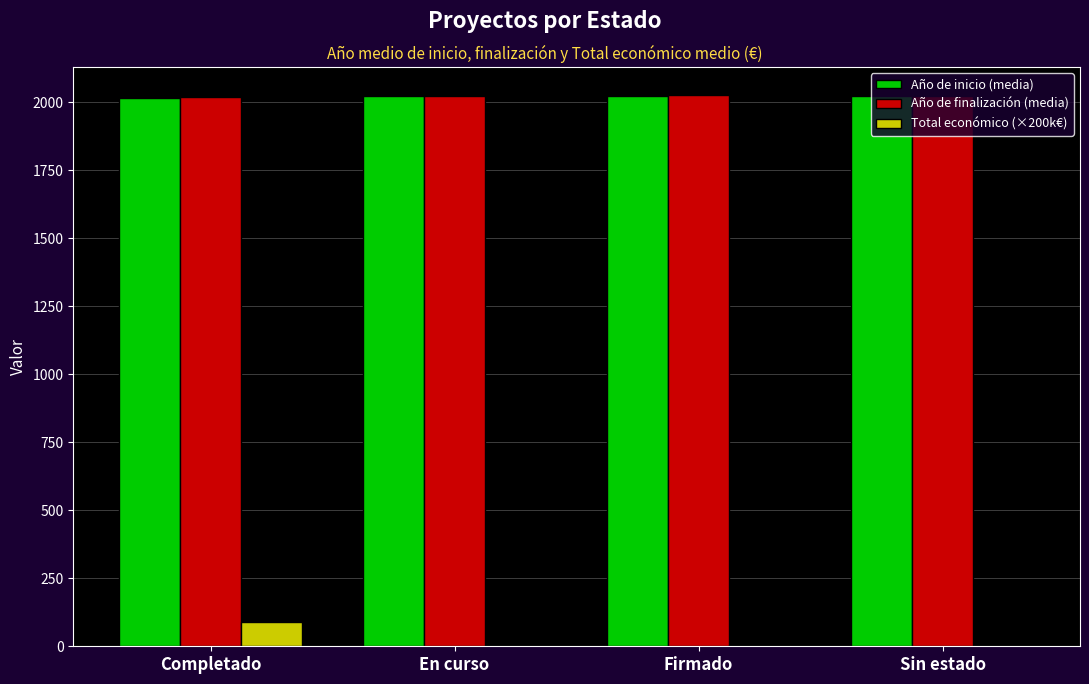

The Año de inicio (media) series shows 3149.1 at Completado. True or false?

False